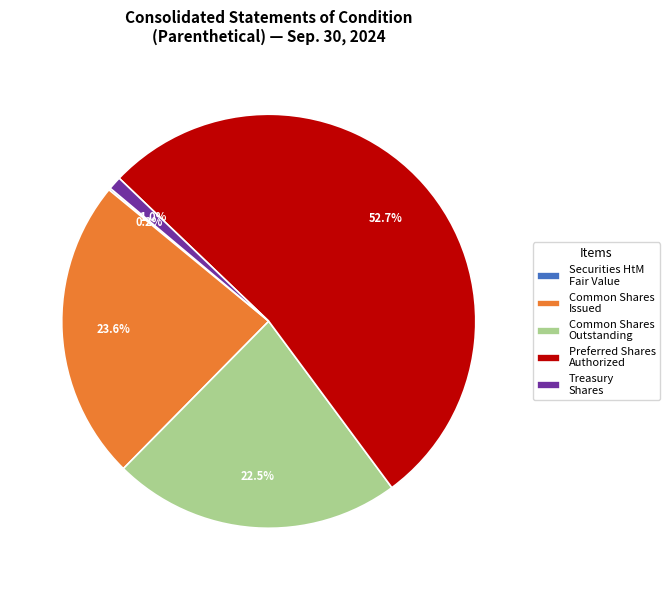

Between Preferred Shares Authorized and Treasury Shares, which is larger?

Preferred Shares Authorized